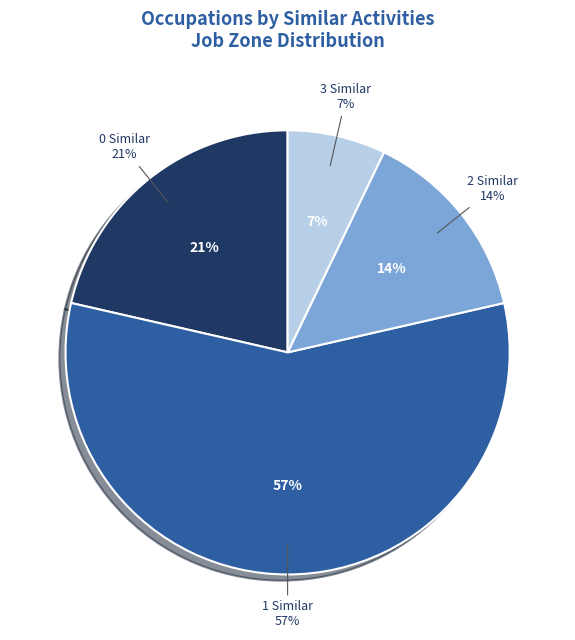

True or false: 14 accounts for 6% of the total.

False